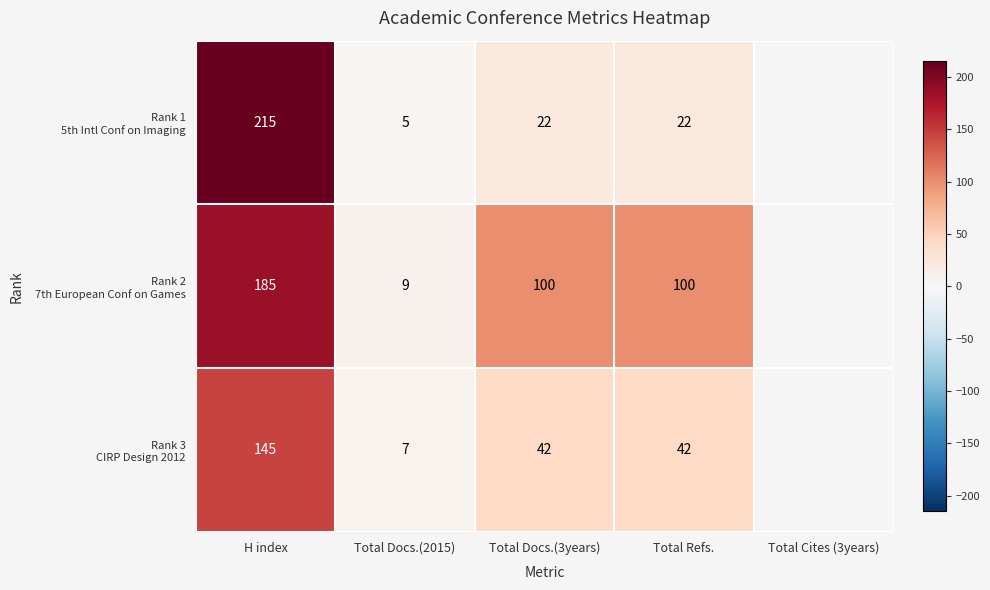

What is the spread (max minus min) of values at H index?

70